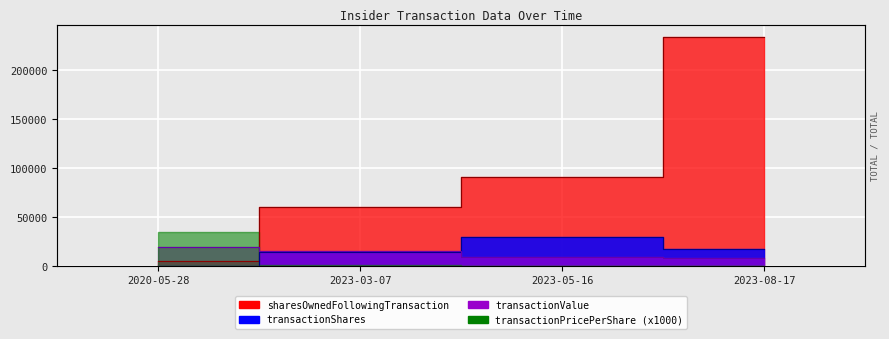

At which label does transactionShares reach its peak?

2023-05-16